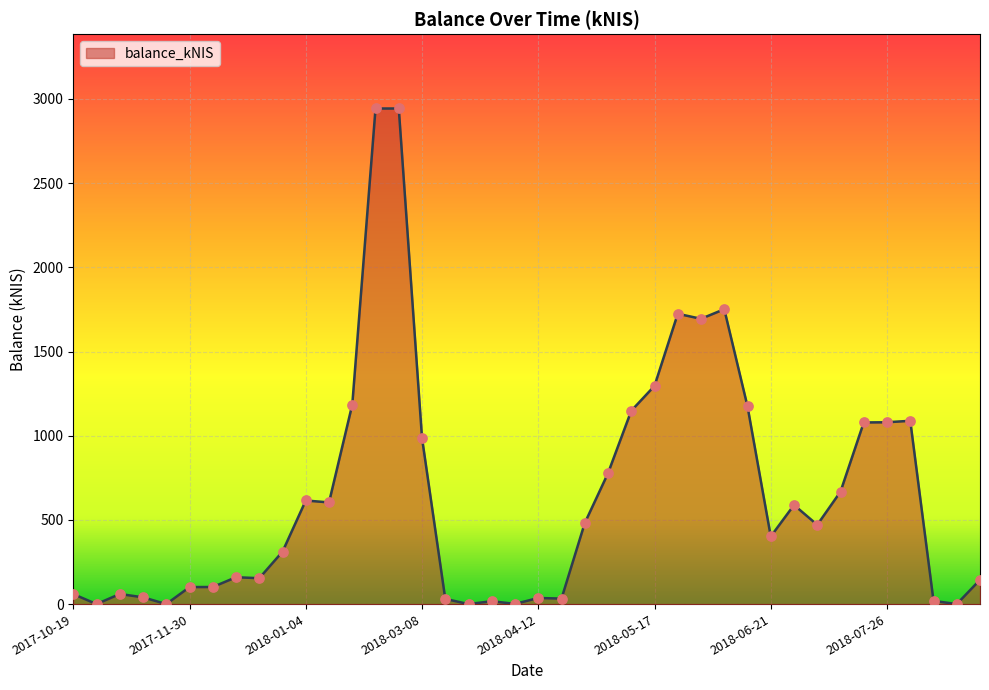

What is the maximum value shown in the chart?

2943.2